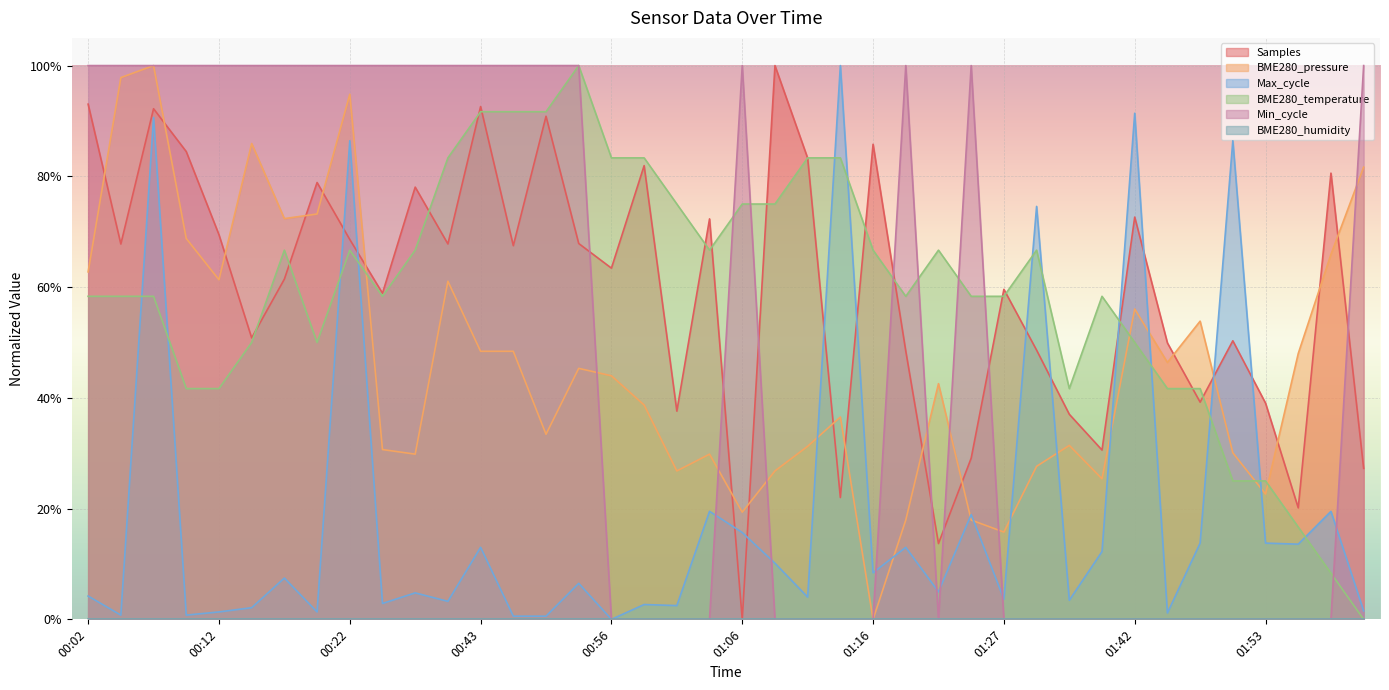

How many interior local peaks does the BME280_pressure series have?

11